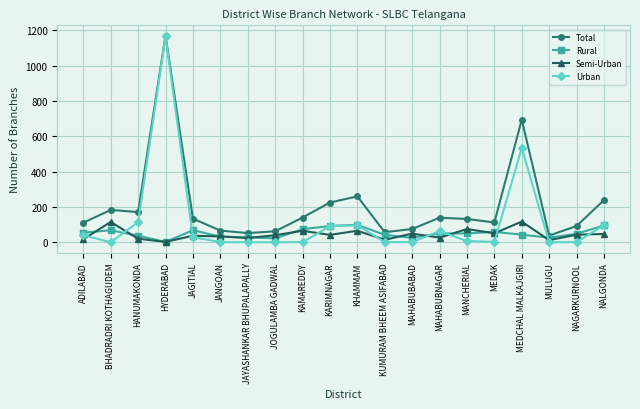

How many lines are shown in the chart?

4